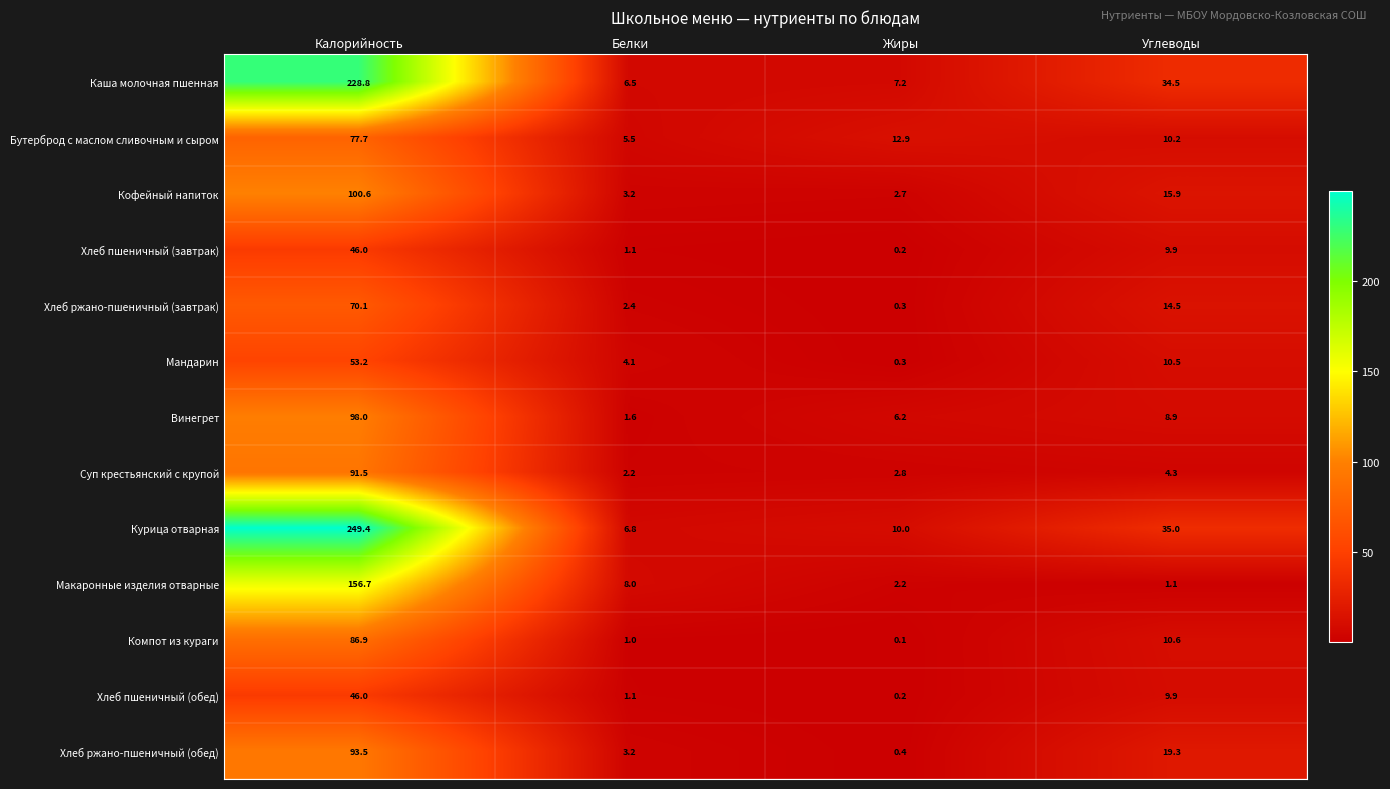

What is the difference between the highest and lowest values at Белки?

7.0